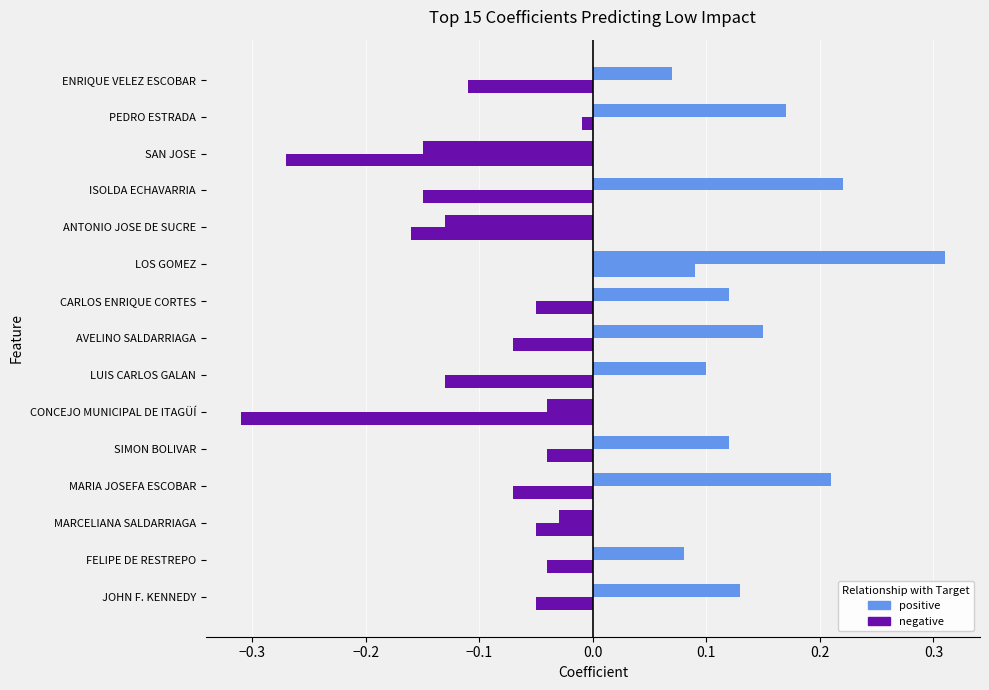

Count the number of data series in this chart.

2